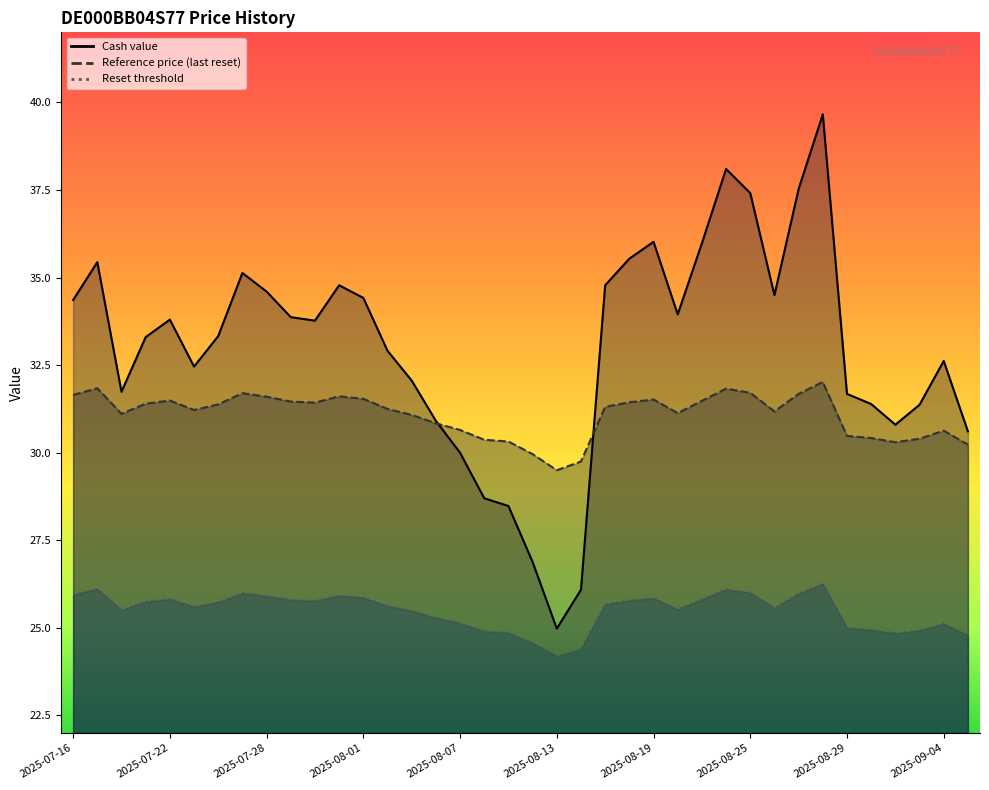

At which label is Reference price (last reset) closest to 30?

2025-08-12